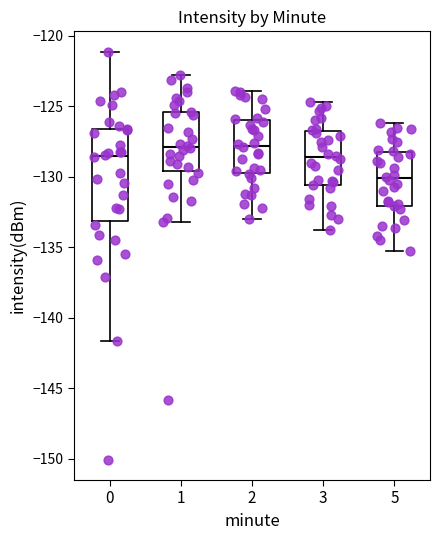

Reading left to right, read every box against the y-axis: the position of its median line, the range the box covers, and the ends of its whiskers. The values are not printed on the chart, so give them approximately, as read against the axis.

0: median -128.5, box -133.0 to -126.5, whiskers -141.5 to -121.0
1: median -128.0, box -129.5 to -125.5, whiskers -133.0 to -123.0
2: median -128.0, box -129.5 to -126.0, whiskers -133.0 to -124.0
3: median -128.5, box -130.5 to -126.5, whiskers -134.0 to -124.5
5: median -130.0, box -132.0 to -128.0, whiskers -135.5 to -126.0